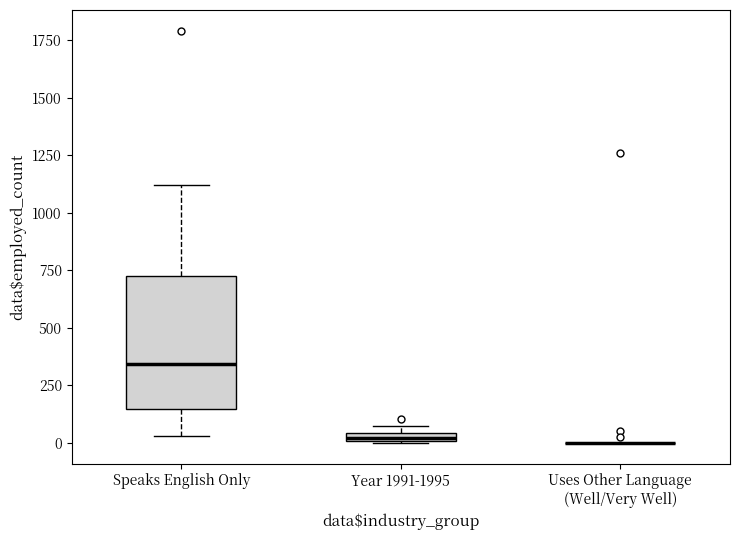

Comparing the boxes themselves (not the whiskers), which one is the tallest?

Speaks English Only